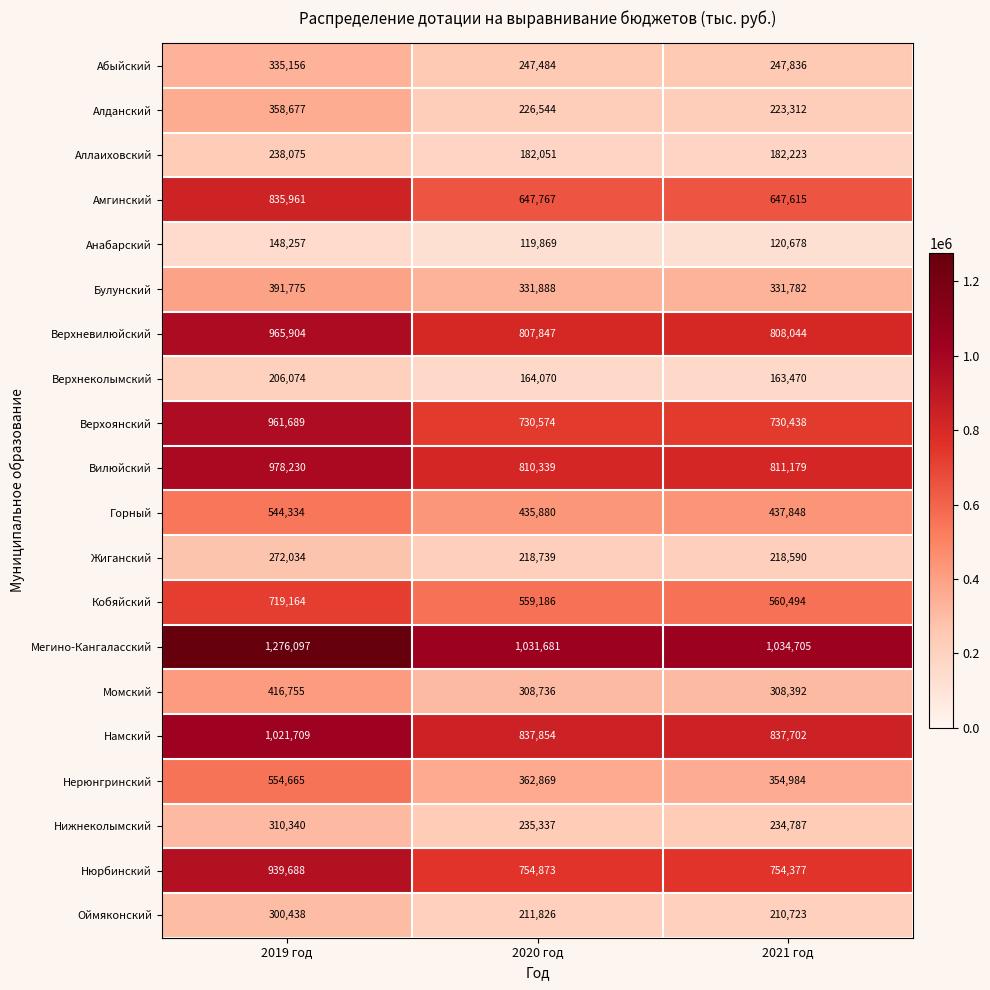

Which series changed the most between 2020 год and 2021 год?

Нерюнгринский